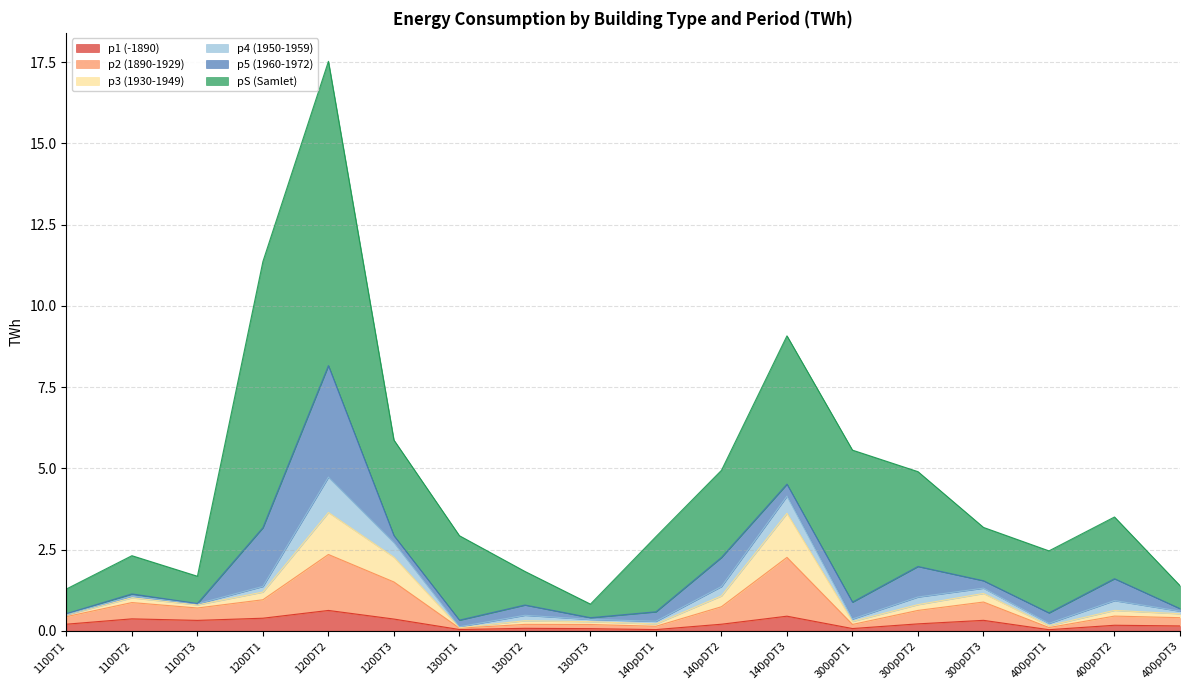

At which category is the sum across all series the highest?

120DT2